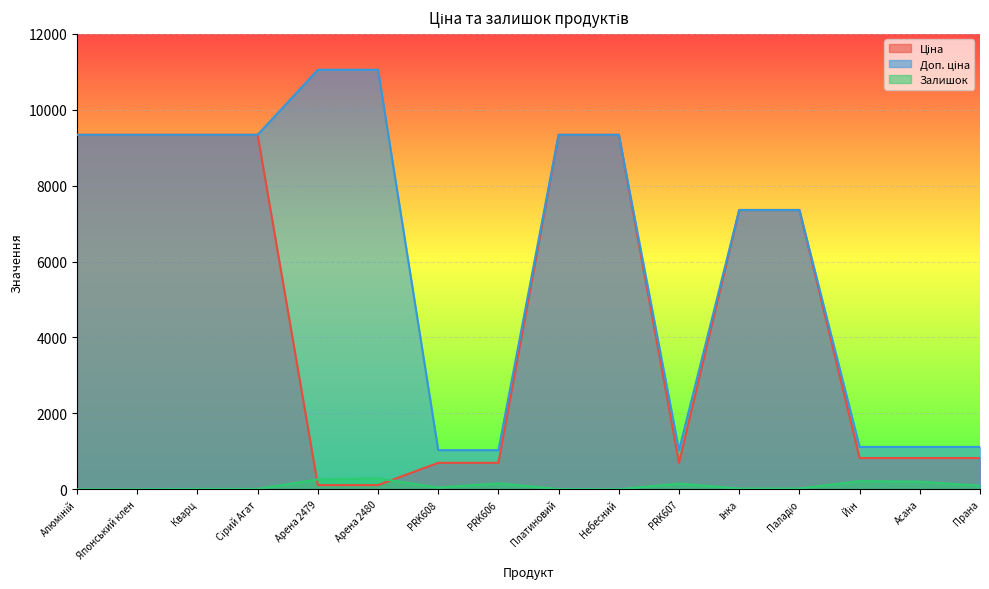

What is the lowest value of the Ціна series?

110.5